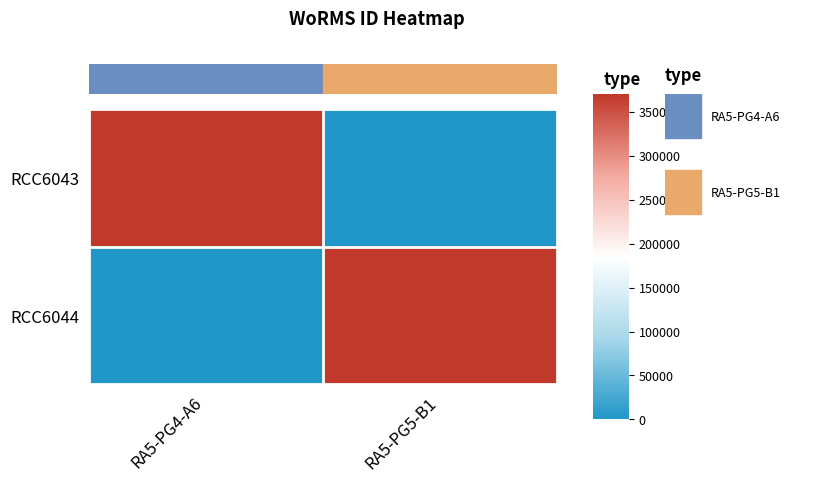

At RA5-PG5-B1, list the series in order from largest to smallest.

RCC6044, RCC6043